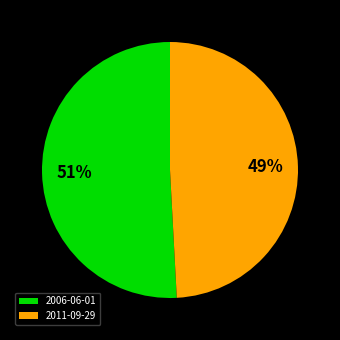

Count the number of slices in the pie.

2